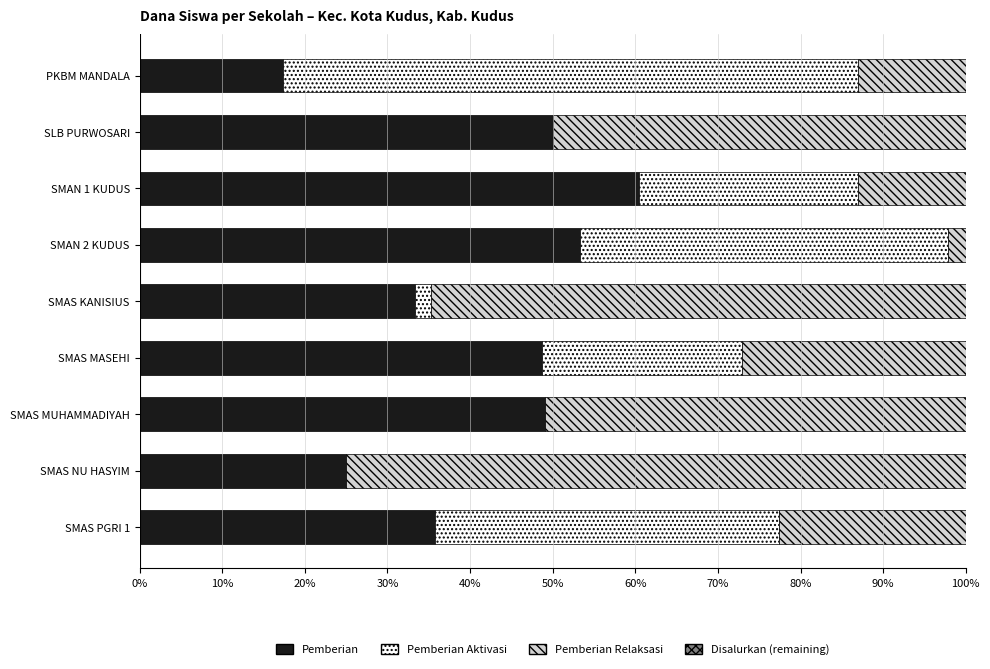

At which label does Pemberian reach its peak?

SMAN 1 KUDUS